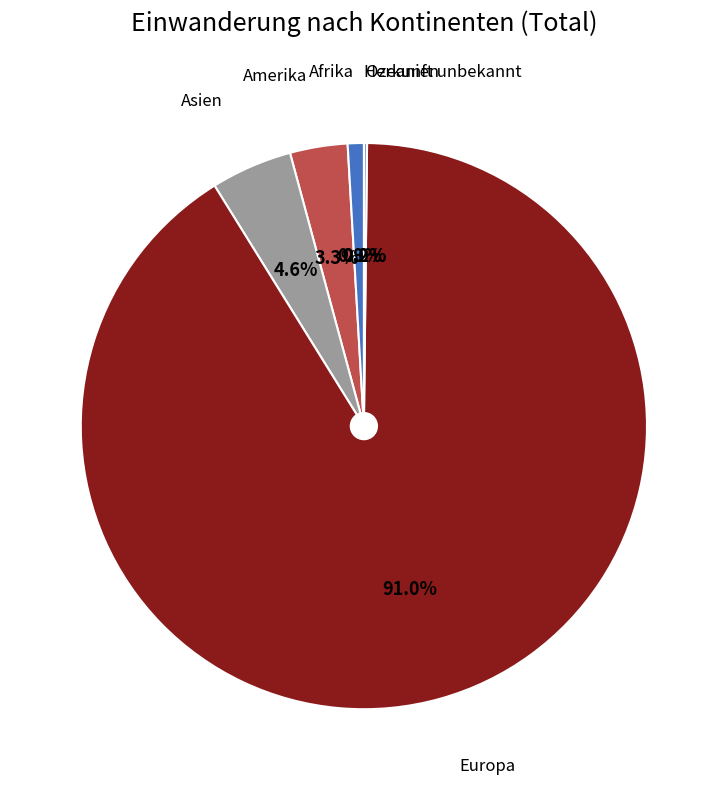

What percentage is NOT represented by Amerika?

96.7%